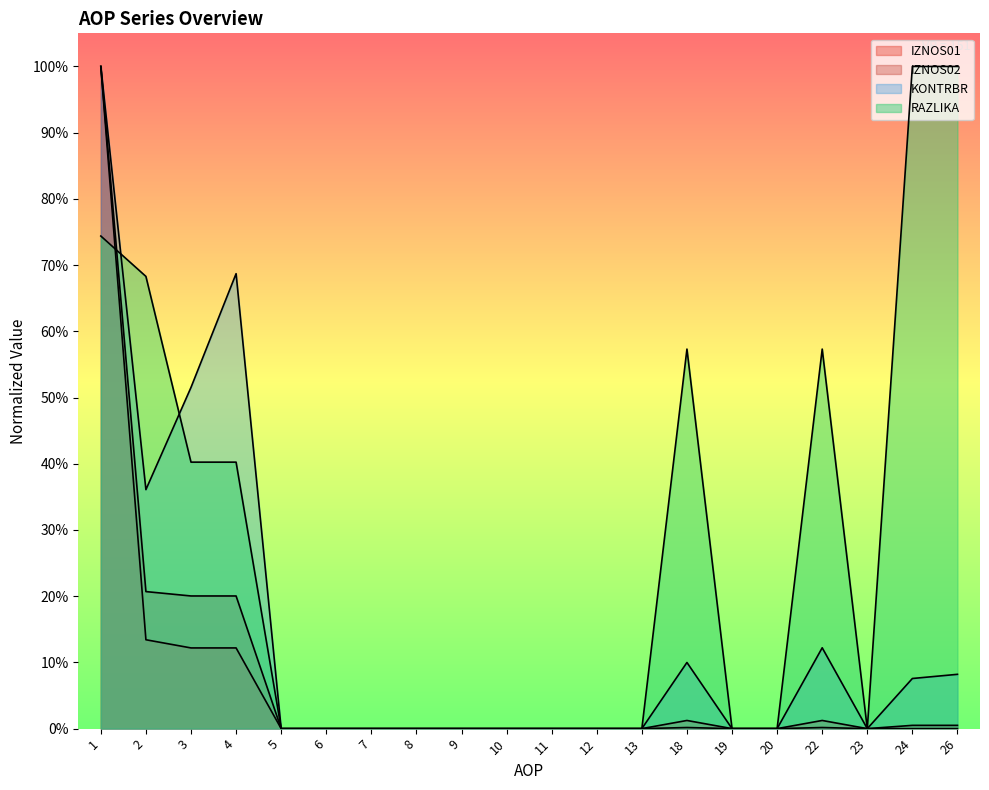

Is it true that IZNOS01 equals 0.0 at 13?

True